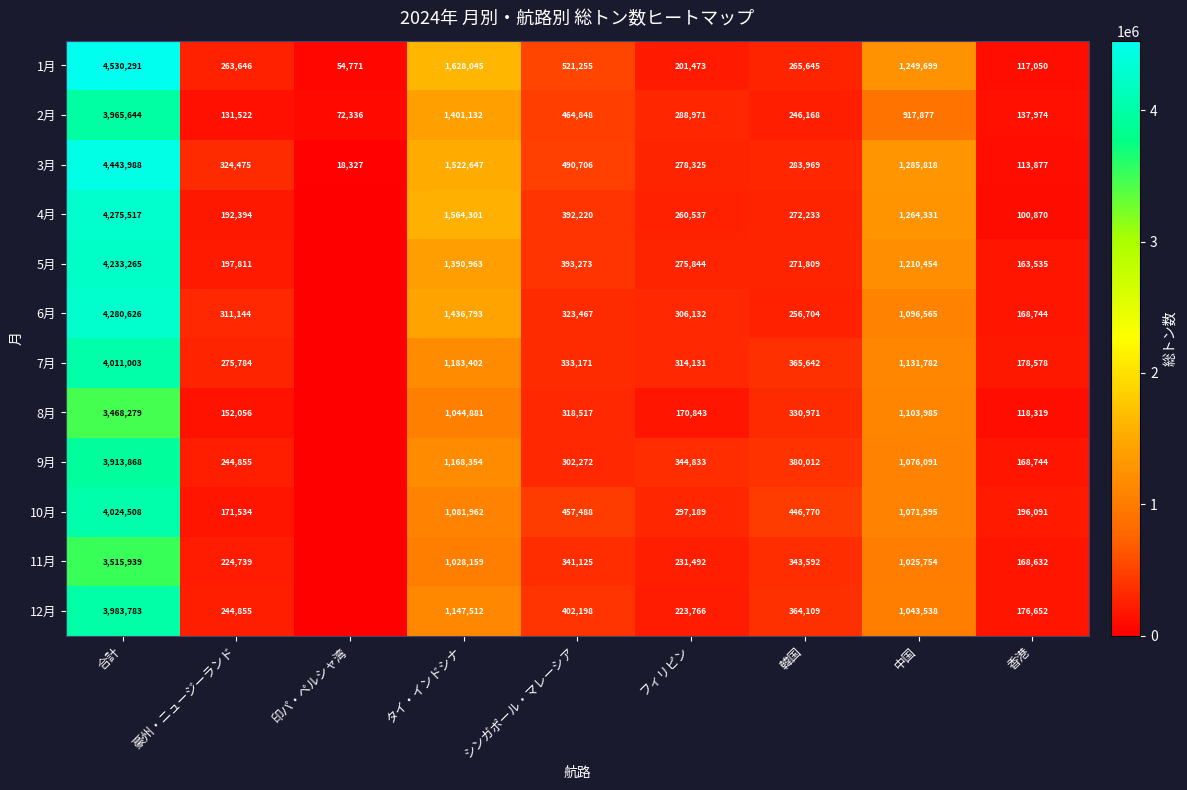

Between 合計 and 中国, which series saw the biggest shift?

1月